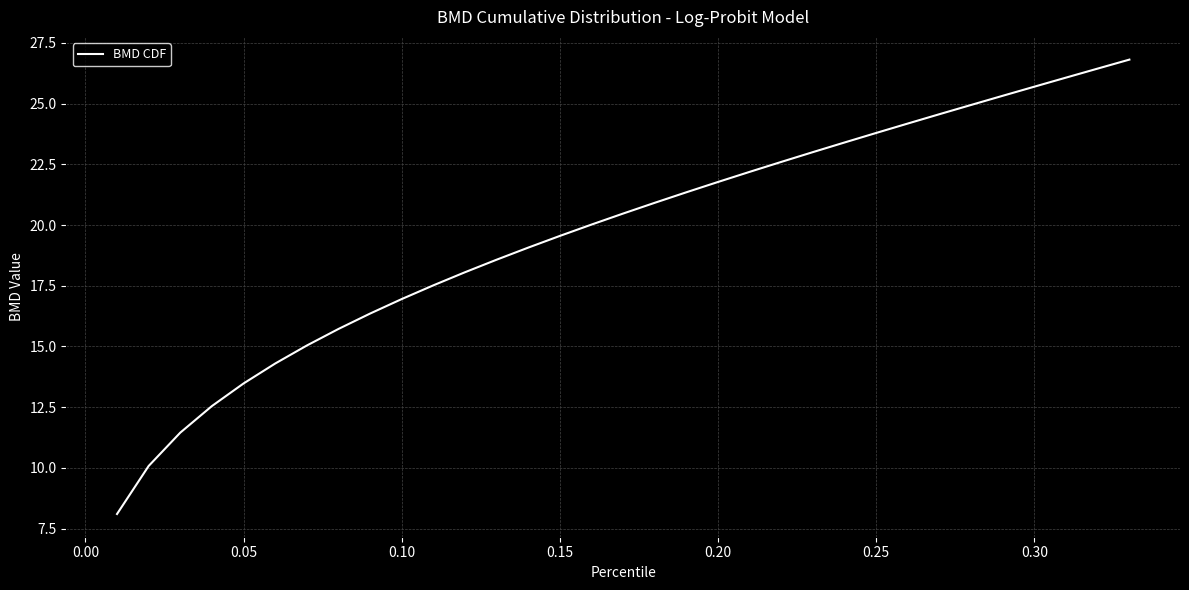

Reading left to right, transcribe all the data shown in this chart.

8.1	10.1	11.5	12.5	13.5	14.3	15.0	15.7	16.4	17.0	17.5	18.1	18.6	19.1	19.6	20.0	20.5	20.9	21.4	21.8	22.2	22.6	23.0	23.4	23.8	24.2	24.6	24.9	25.3	25.7	26.1	26.4	26.8